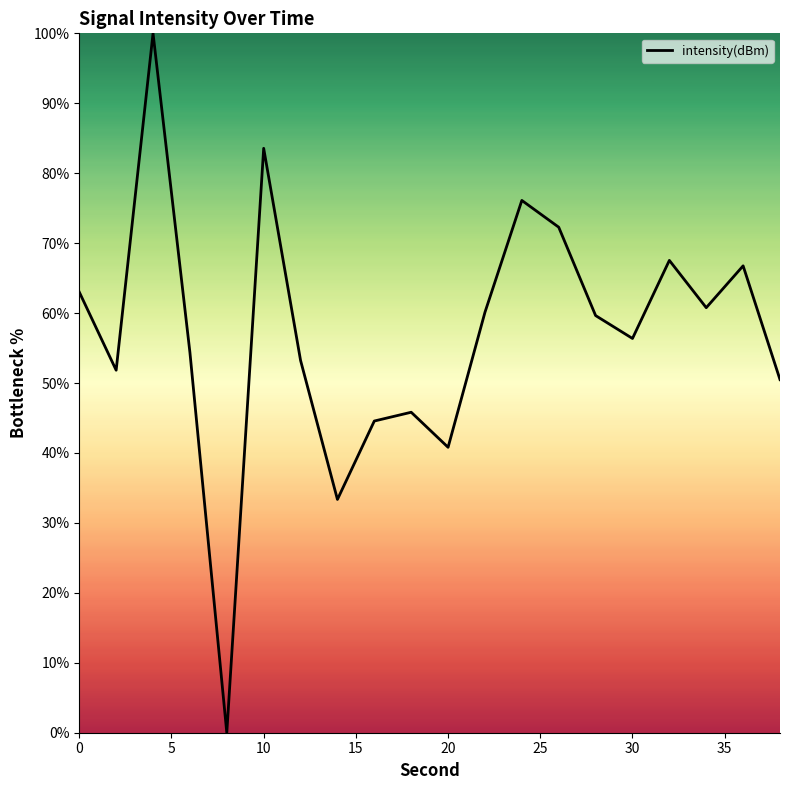

What is the greatest value displayed?

100.0